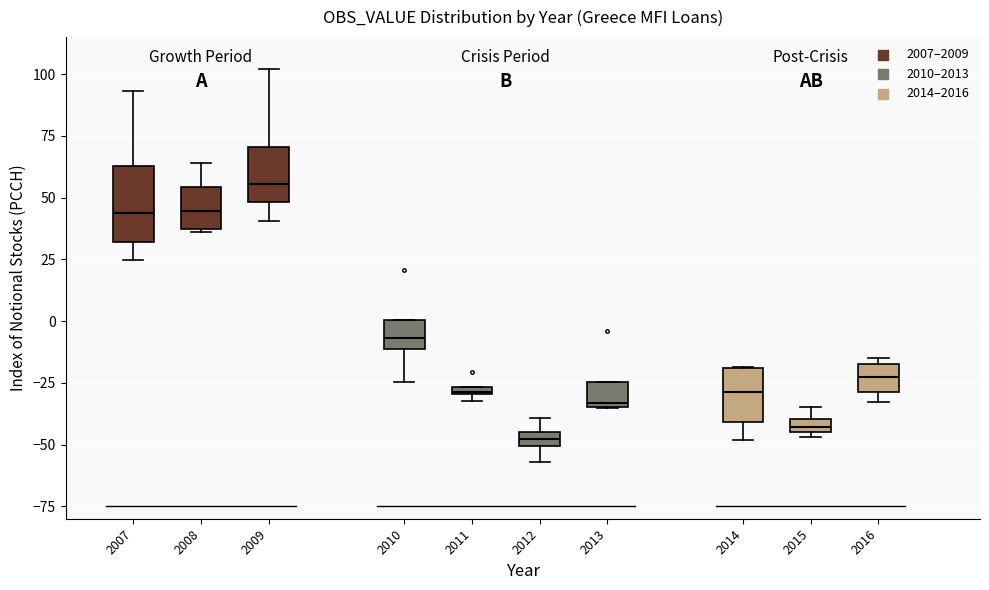

Comparing the boxes themselves (not the whiskers), which one is the tallest?

2007